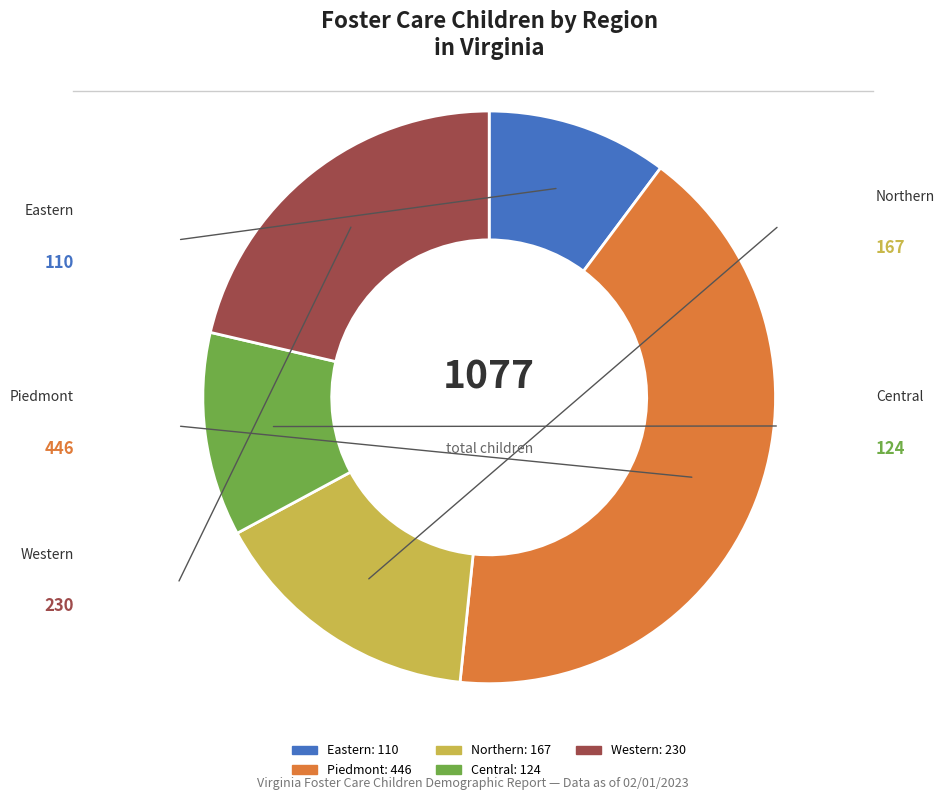

How many segments does this pie chart have?

5